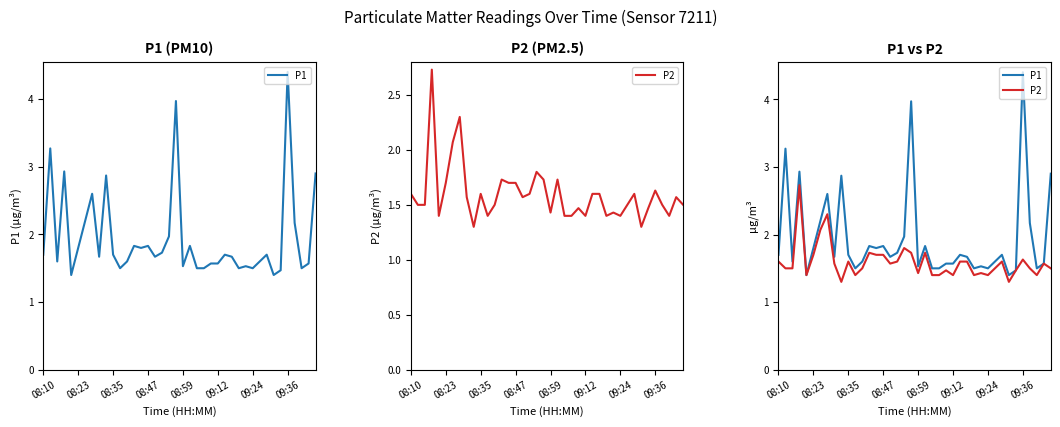

True or false: P2 has a value of 1.0 at 39.

False